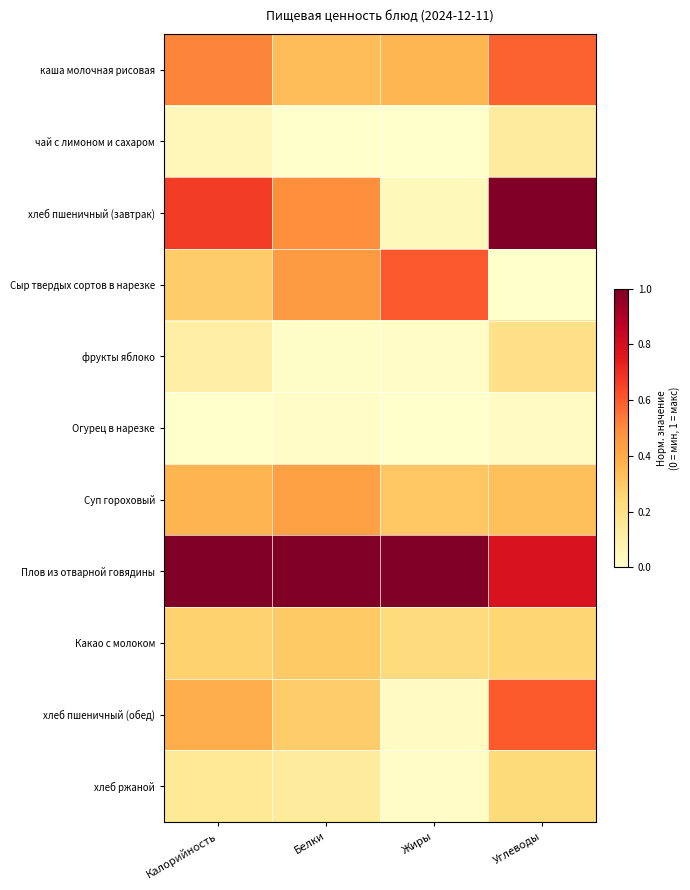

Between Жиры and Калорийность, which is larger?

Калорийность